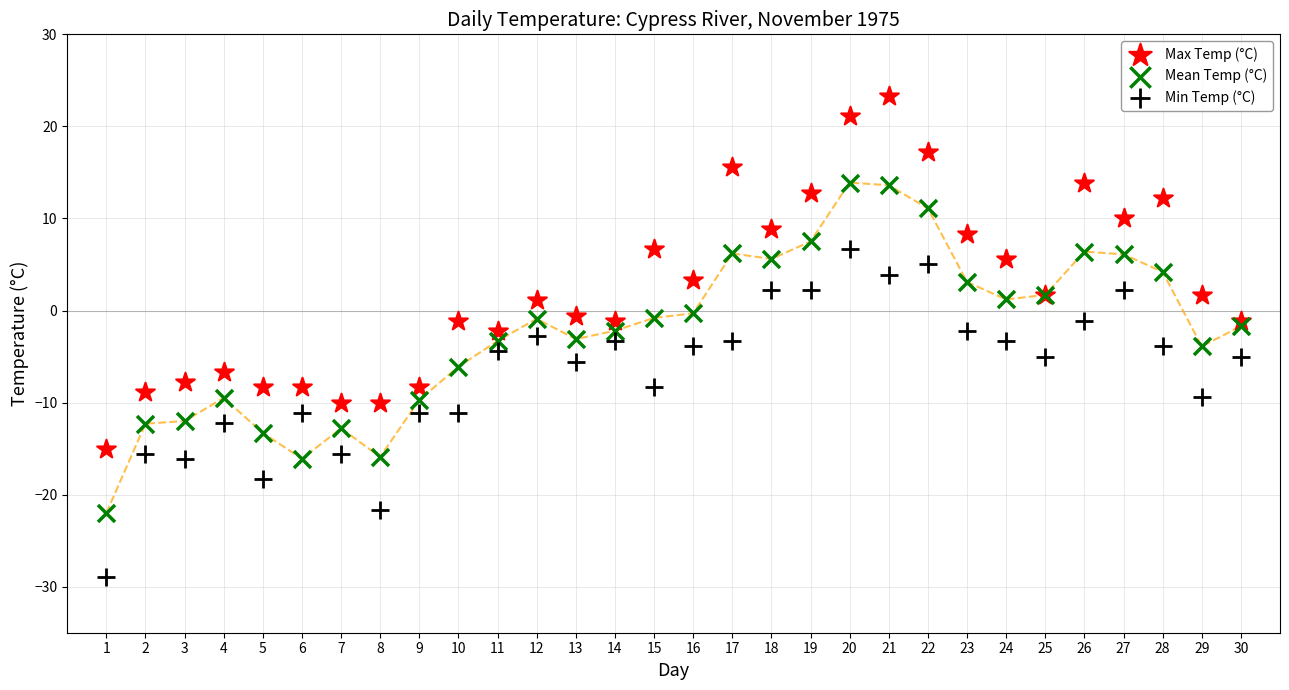

Which series has the largest Y range (max minus min)?

Max Temp (°C)